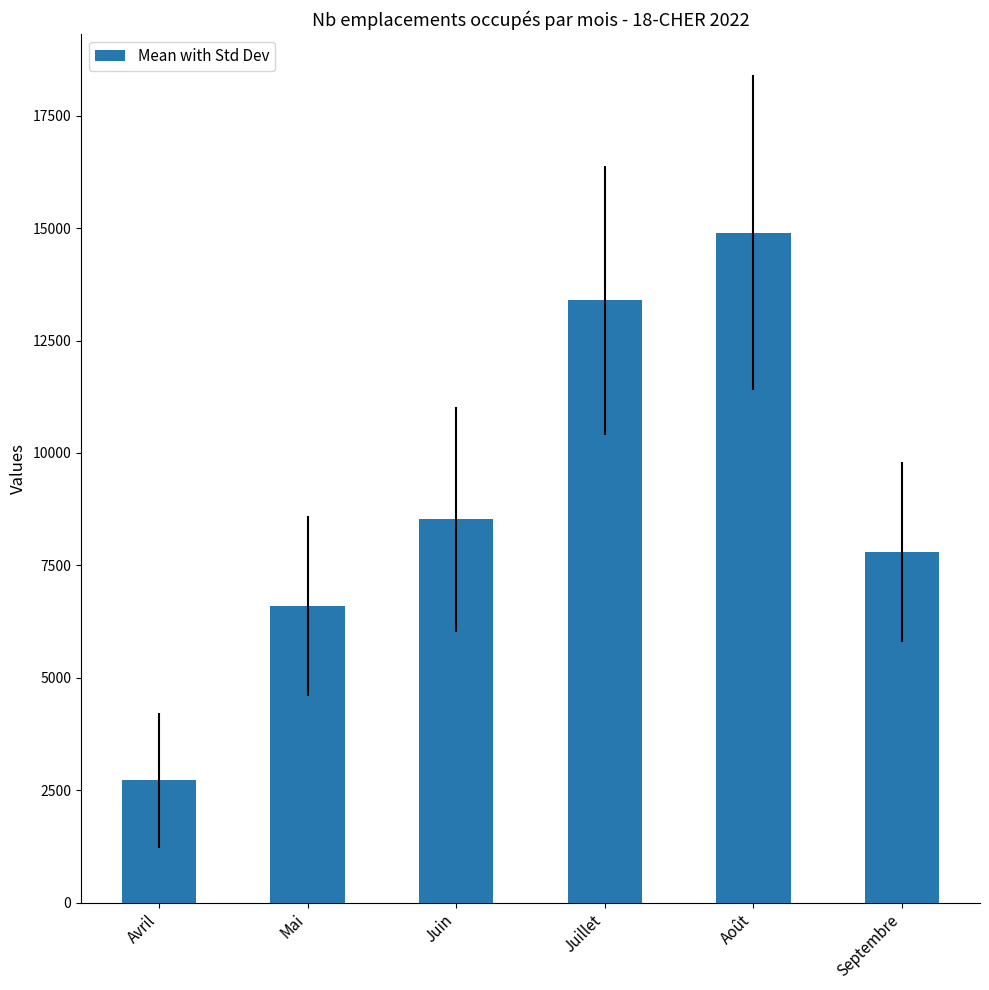

Reading left to right, extract all data points from this chart.

2717.9	6598.9	8527.8	13390.7	14897.9	7803.9